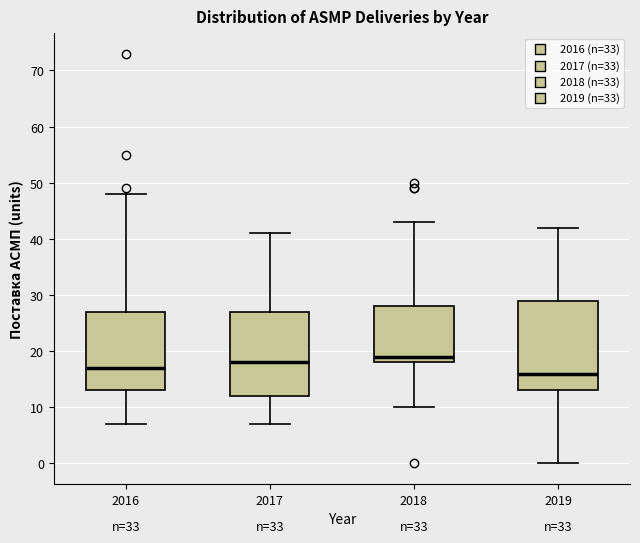

Reading left to right, read every box against the y-axis: the position of its median line, the range the box covers, and the ends of its whiskers. The values are not printed on the chart, so give them approximately, as read against the axis.

2016: median 17, box 13 to 27, whiskers 7 to 48
2017: median 18, box 12 to 27, whiskers 7 to 41
2018: median 19, box 18 to 28, whiskers 10 to 43
2019: median 16, box 13 to 29, whiskers 0 to 42